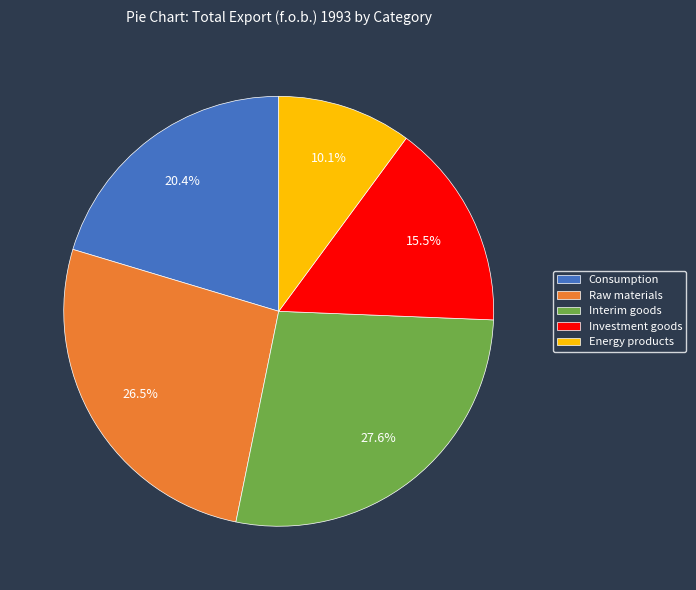

What is the ratio of the value at Consumption to the value at Investment goods?

1.3